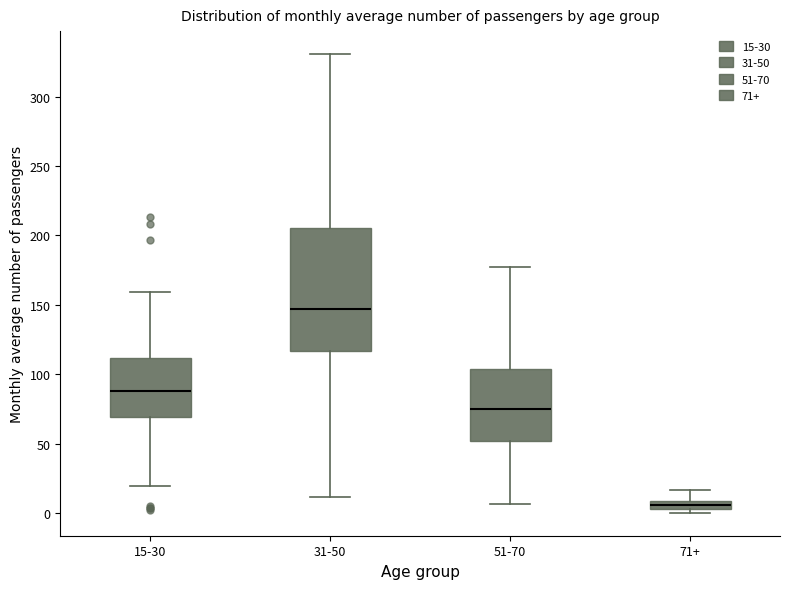

Which box is the tallest, from its lower edge to its upper edge?

31-50